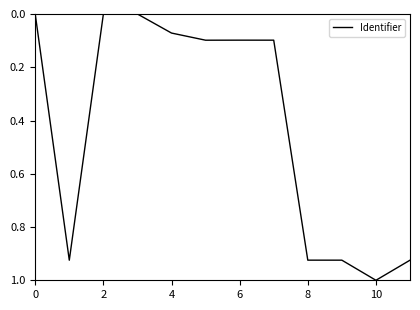

What is the greatest value displayed?

1.0